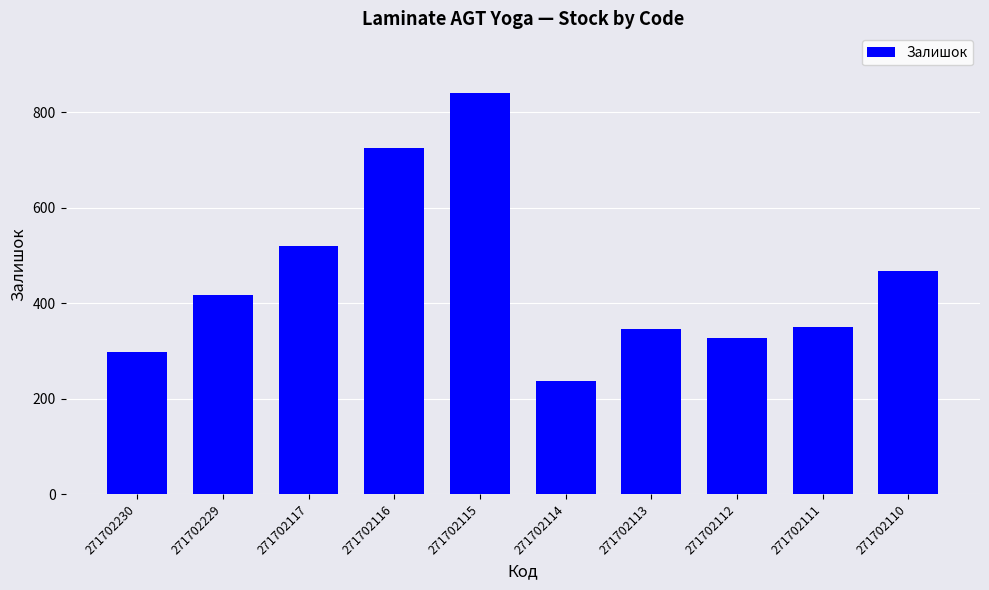

What is the sum of the values at 271702229 and 271702115?

1257